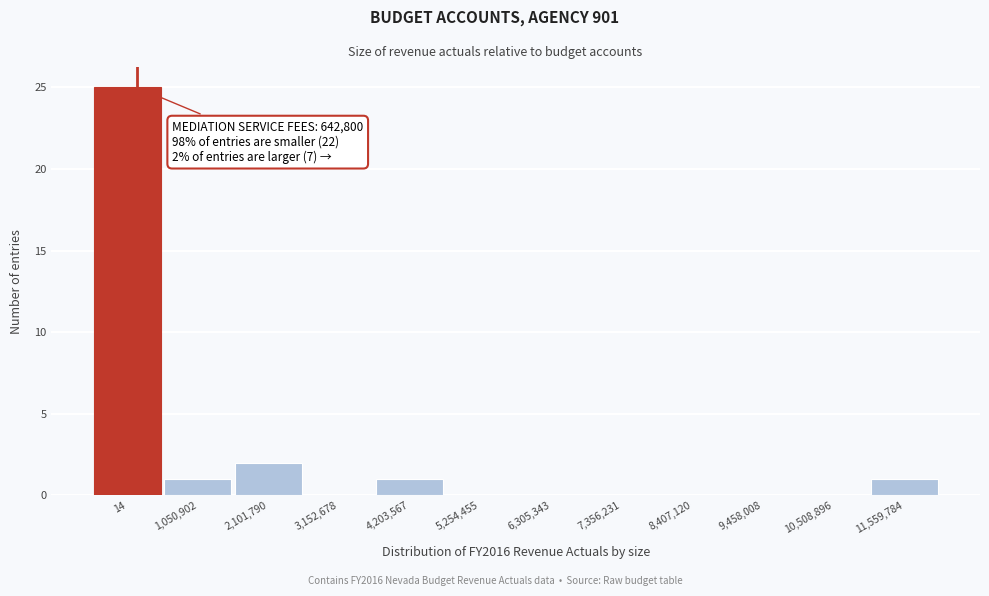

Reading left to right, list all the values displayed in this chart.

14=25	1,050,902=1	2,101,790=2	3,152,678=0	4,203,567=1	5,254,455=0	6,305,343=0	7,356,231=0	8,407,120=0	9,458,008=0	10,508,896=0	11,559,784=1